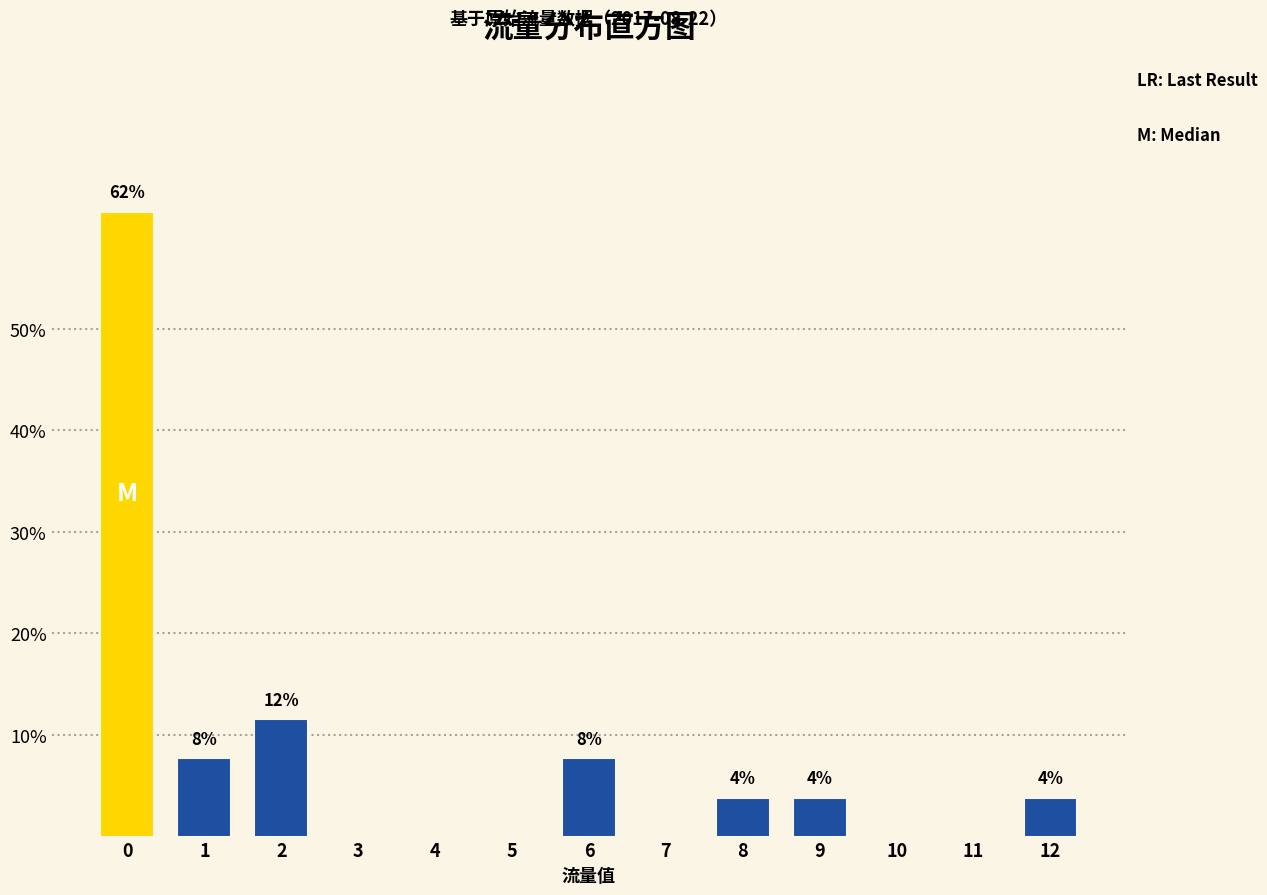

Are the bars horizontal?

No